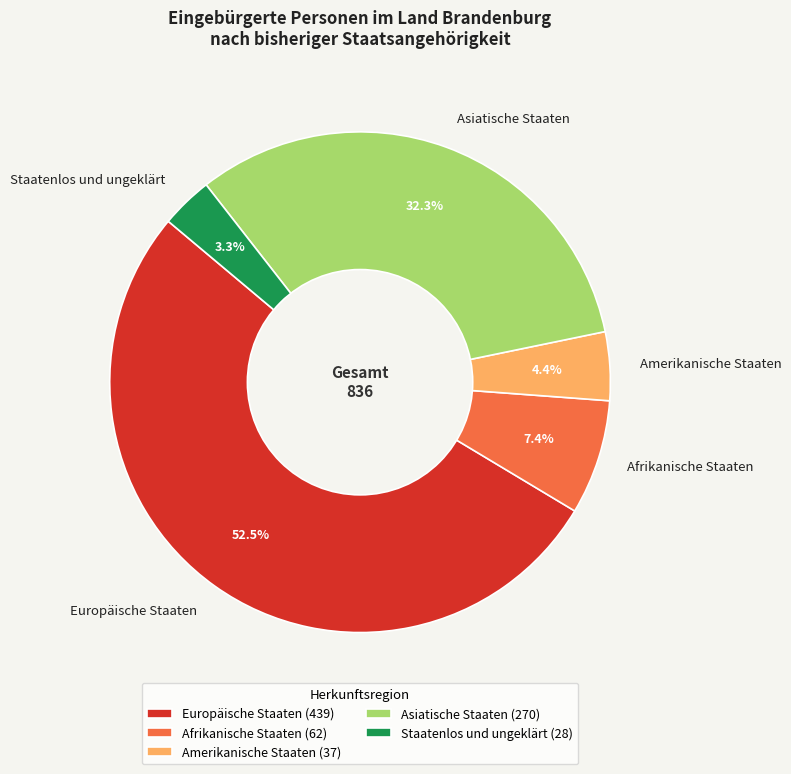

Count the number of slices in the pie.

5